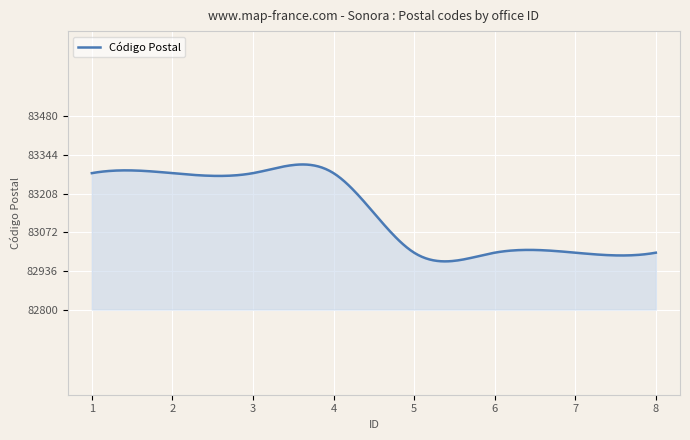

What is the minimum value shown in the chart?

82969.4